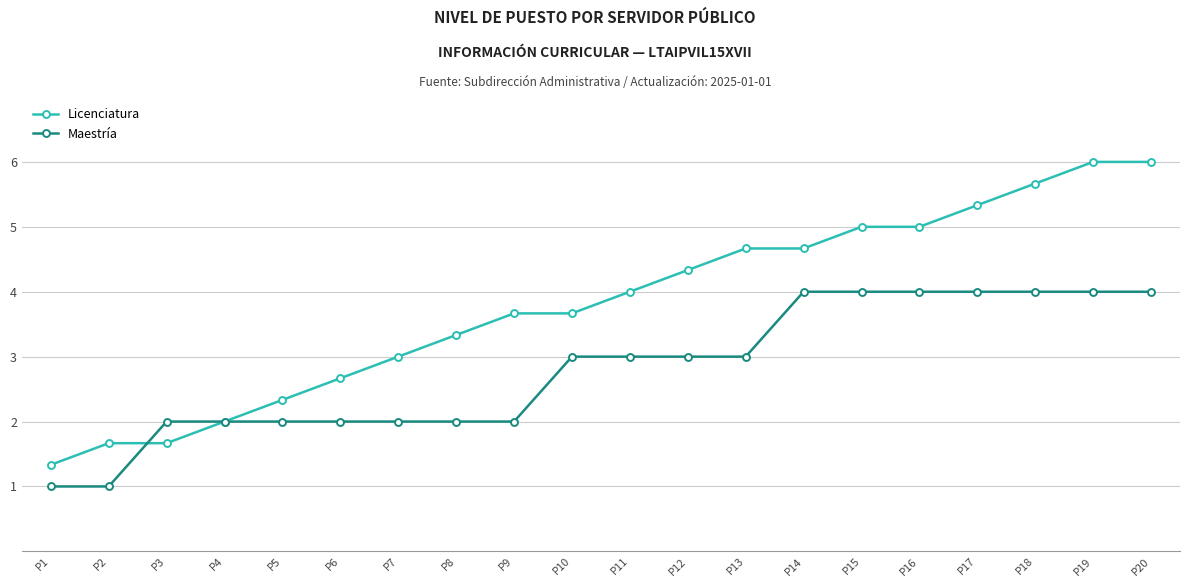

What is the sum of all Maestría values?

56.0